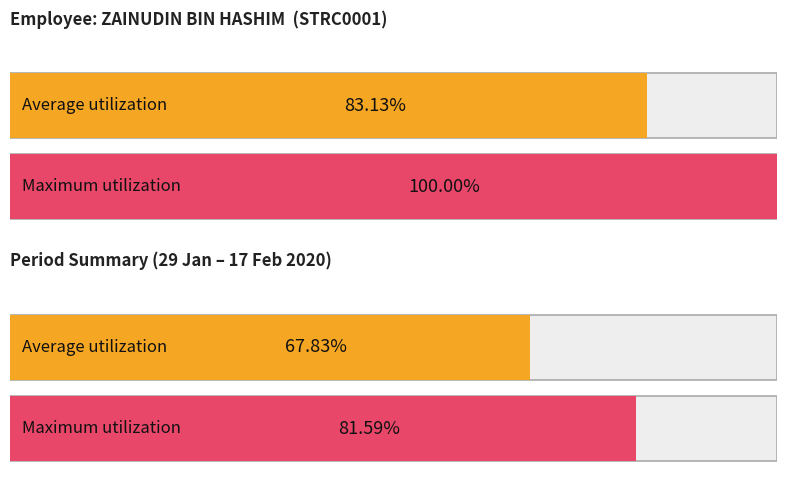

True or false: the data shows 4.0 at 7-Fri.

False